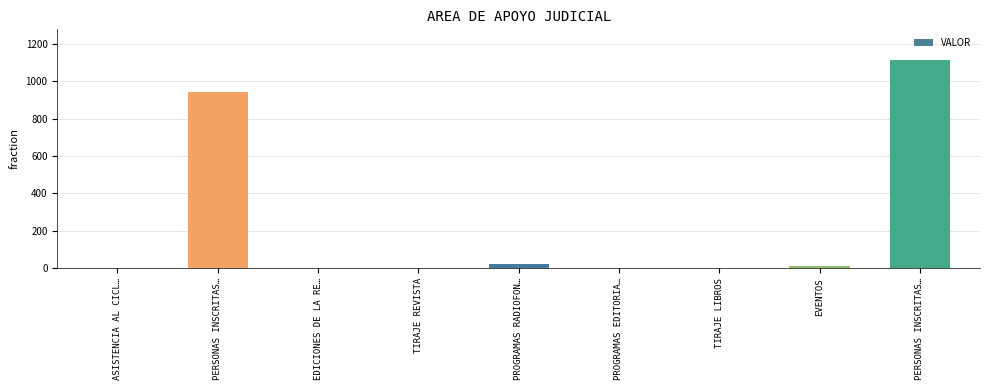

Reading left to right, extract all data points from this chart.

3	945	0	0	21	0	0	11	1112